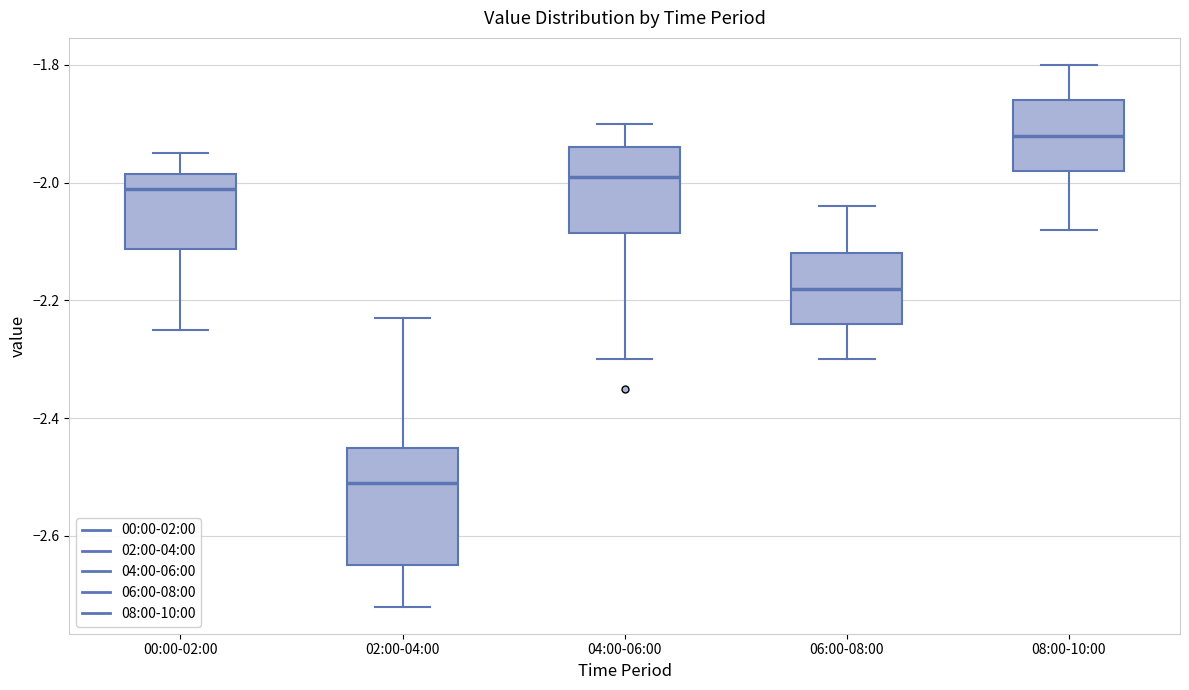

Which box's median line is the highest?

08:00-10:00